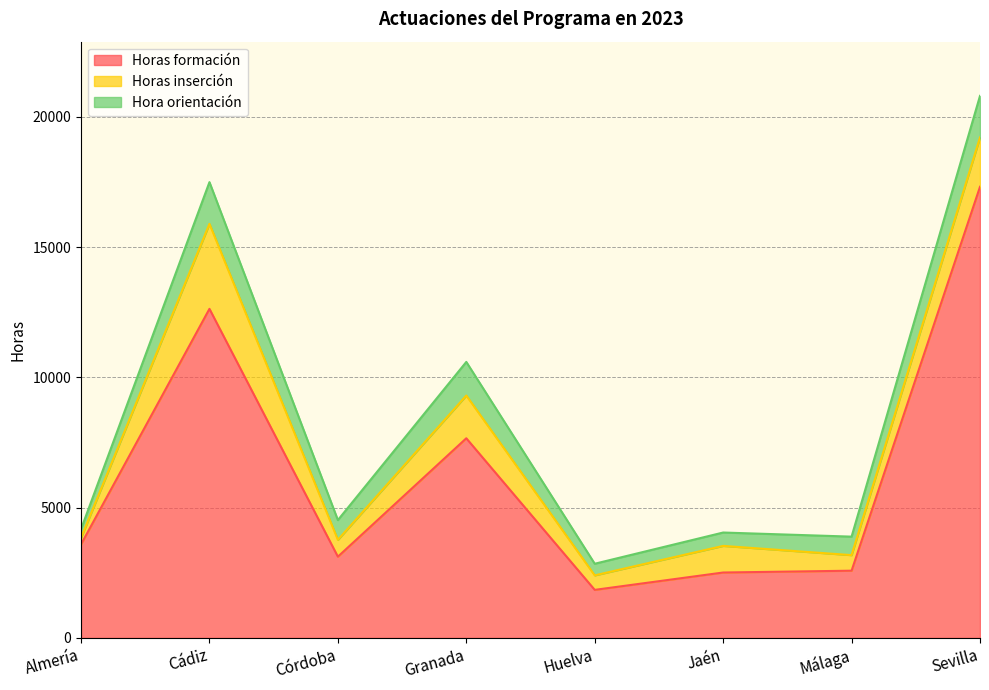

True or false: Horas inserción and Hora orientación intersect in this chart.

True